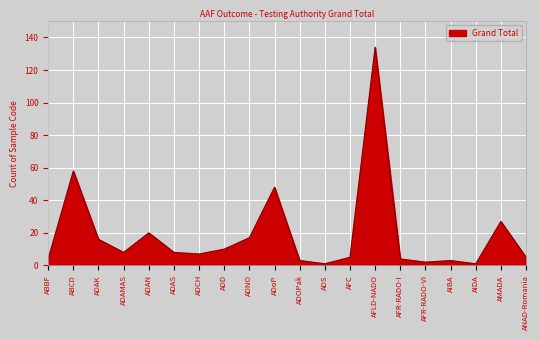

What position from the left is ADS?

12